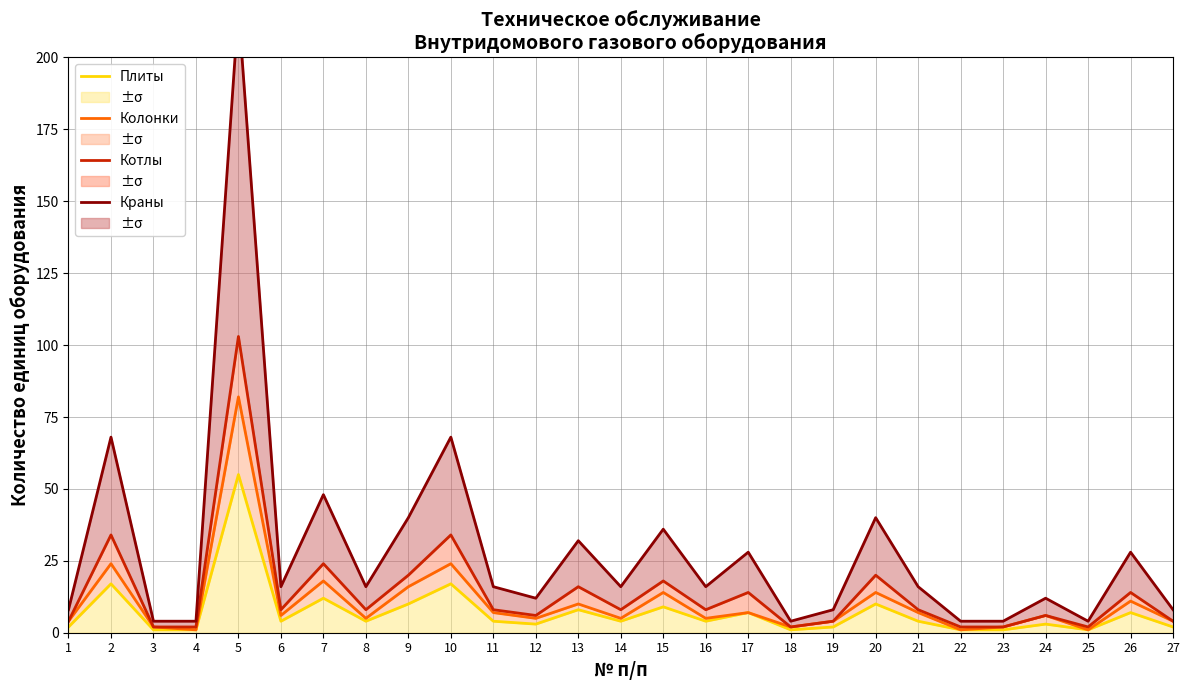

Where is Плиты nearest to the value 28?

2